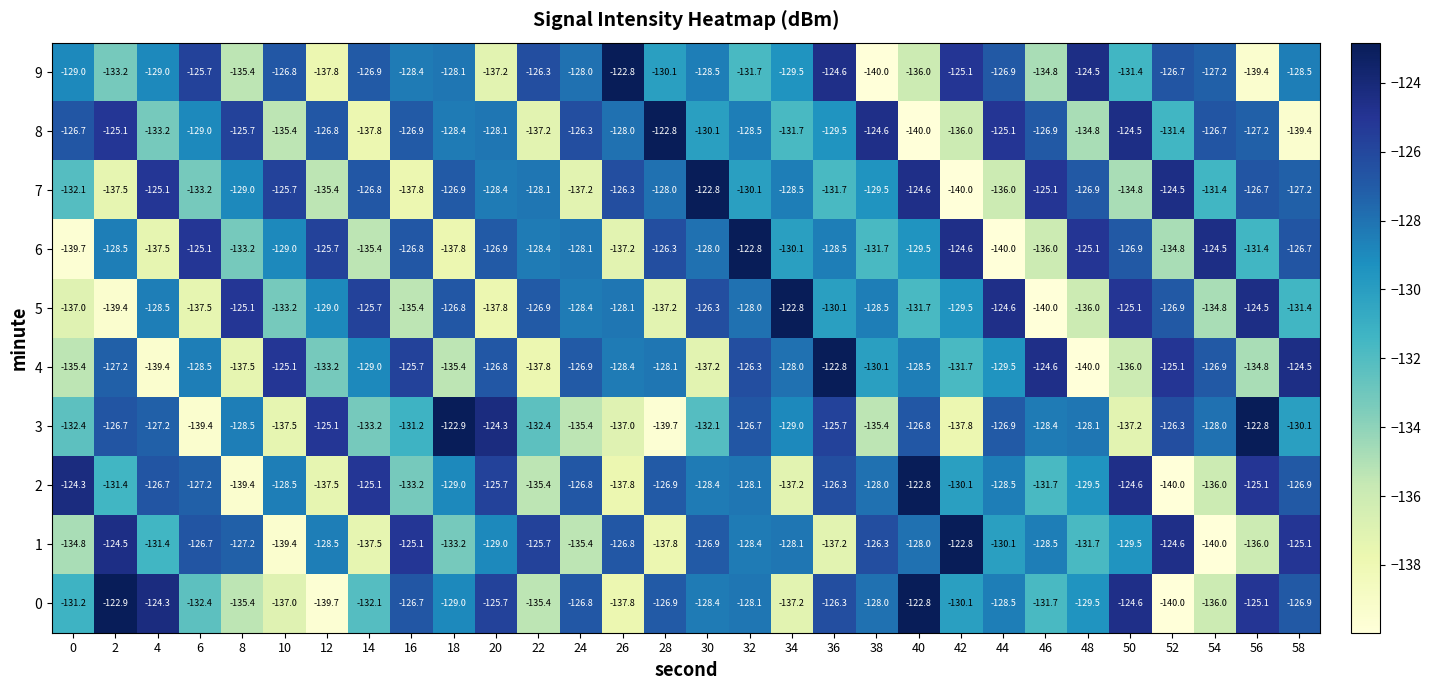

At which category is the sum across all series the highest?

32